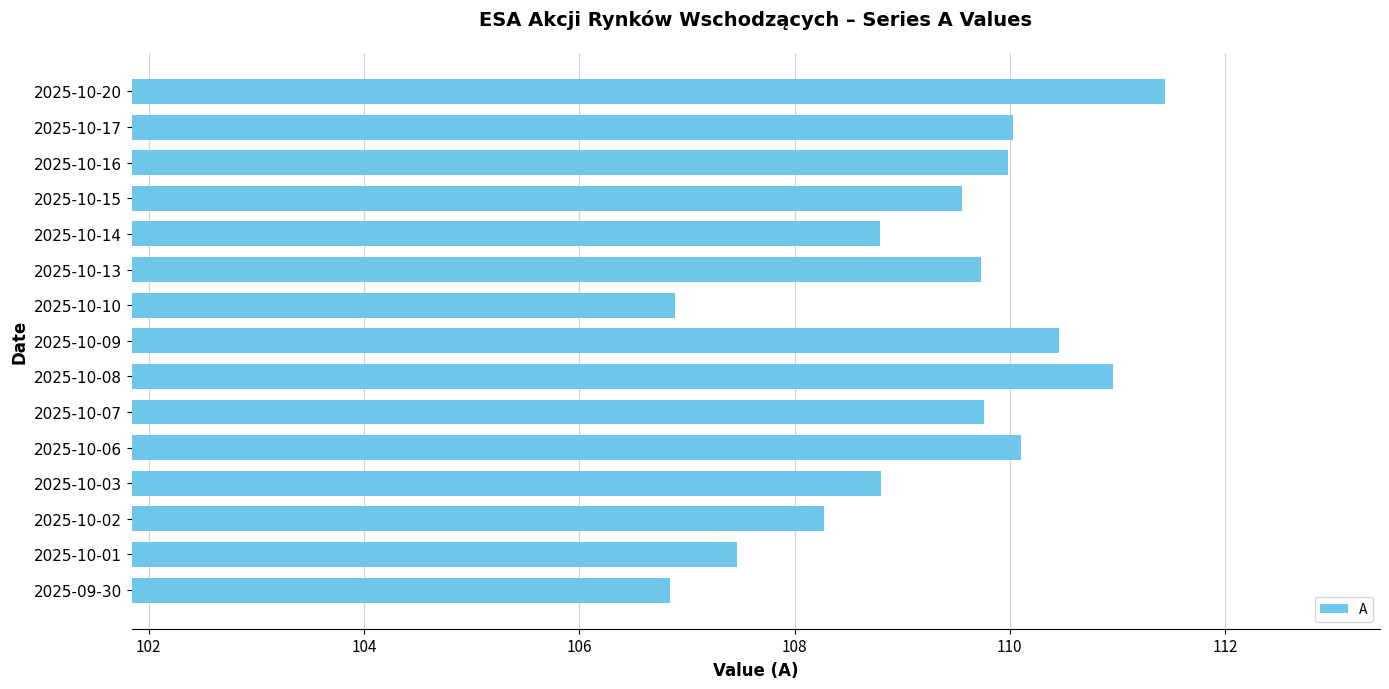

What position from the bottom is 2025-10-10?

9